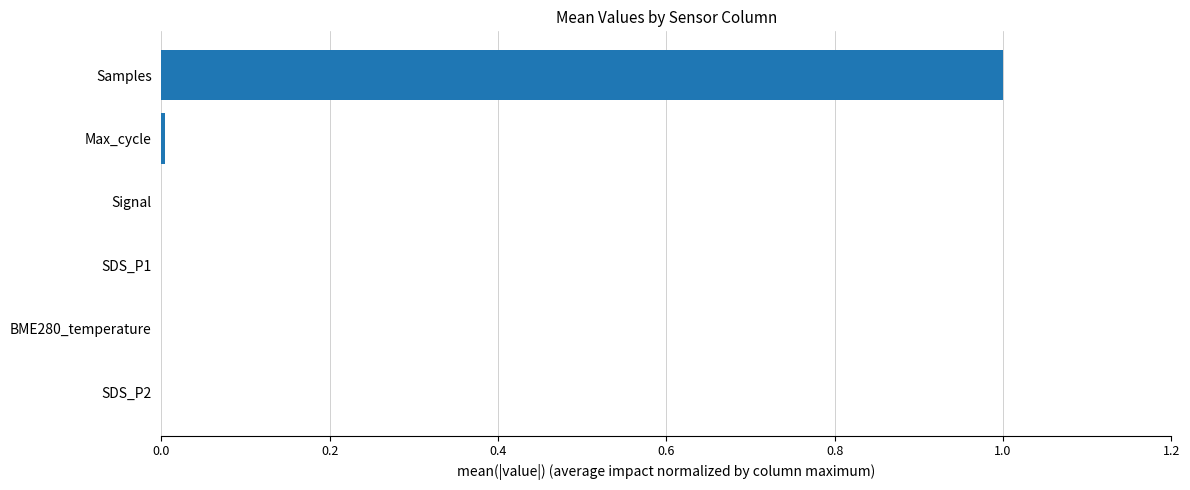

Is it true that the value at SDS_P1 is 0.0?

True